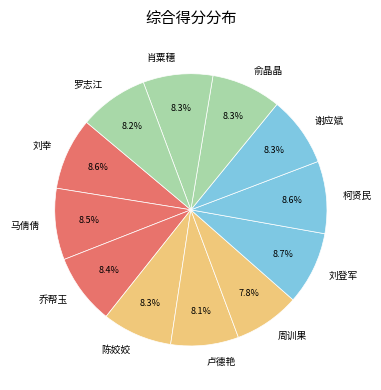

What is the ratio of the value at 俞晶晶 to the value at 卢德艳?

1.0